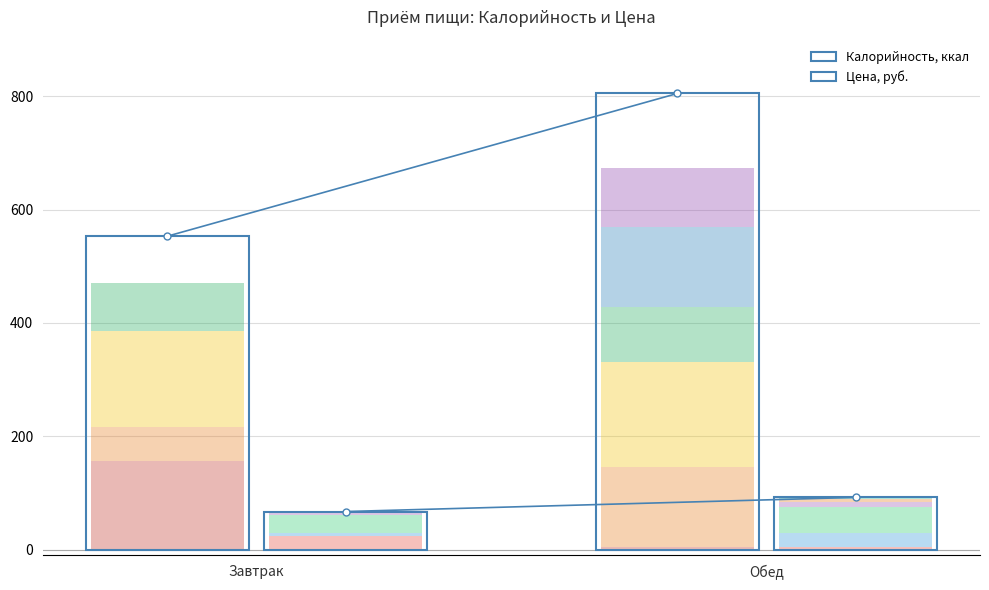

What is the difference between the highest and lowest values at Завтрак?

486